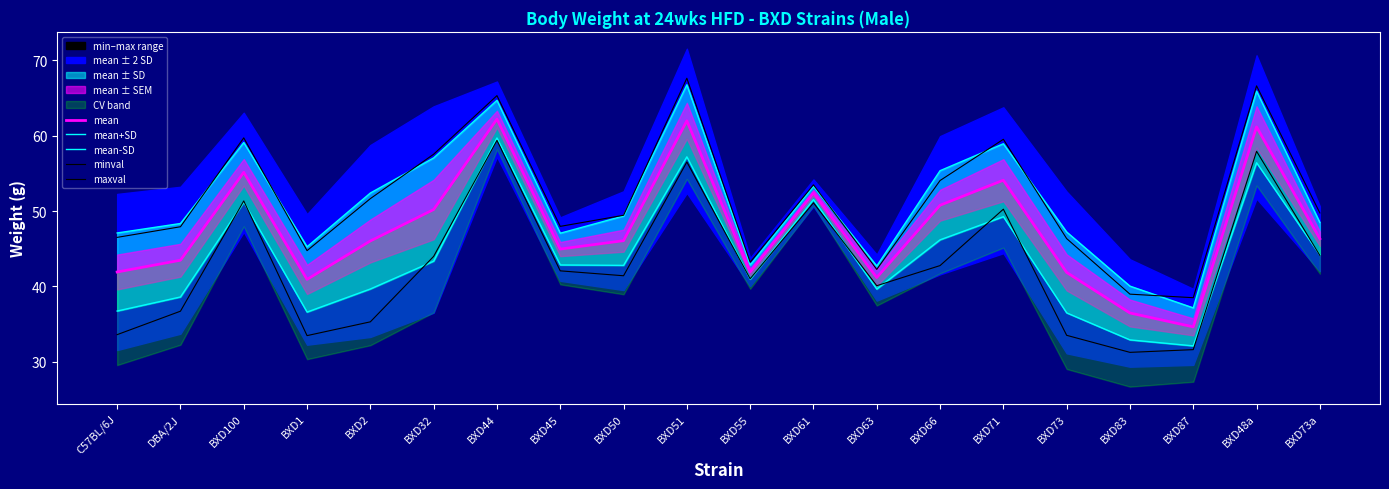

At which label does mean-SD reach its minimum?

BXD87